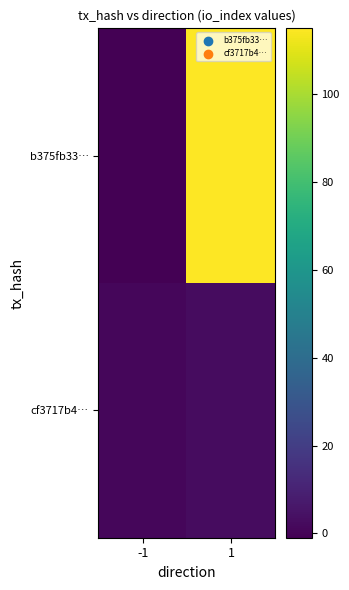

At 1, list the series in order from smallest to largest.

cf3717b4…, b375fb33…